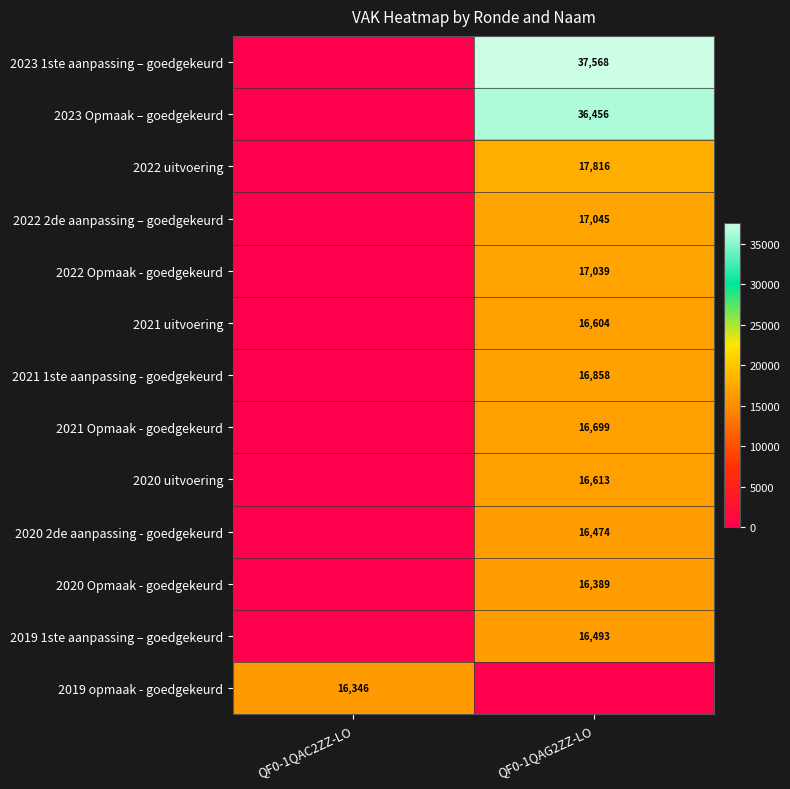

The 2022 uitvoering series shows 30987 at QF0-1QAG2ZZ-LO. True or false?

False